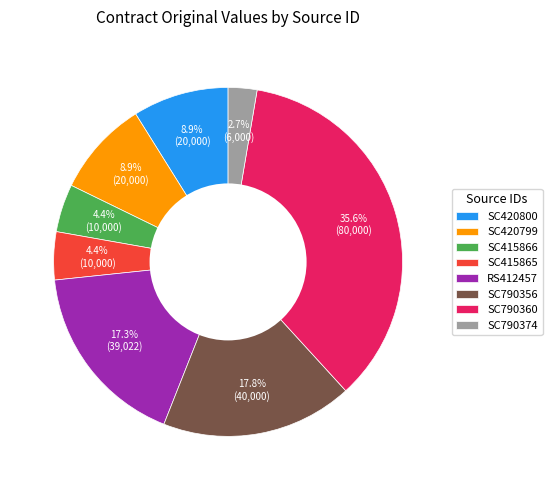

Between SC415865 and SC790374, which is larger?

SC415865